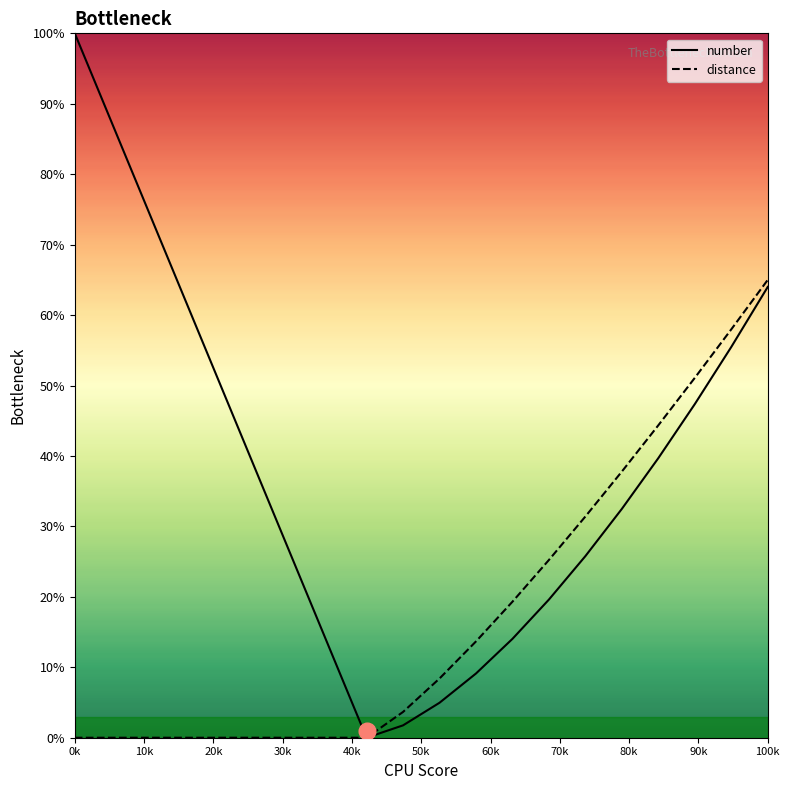

True or false: distance has more than 2 points higher than both neighbors.

False